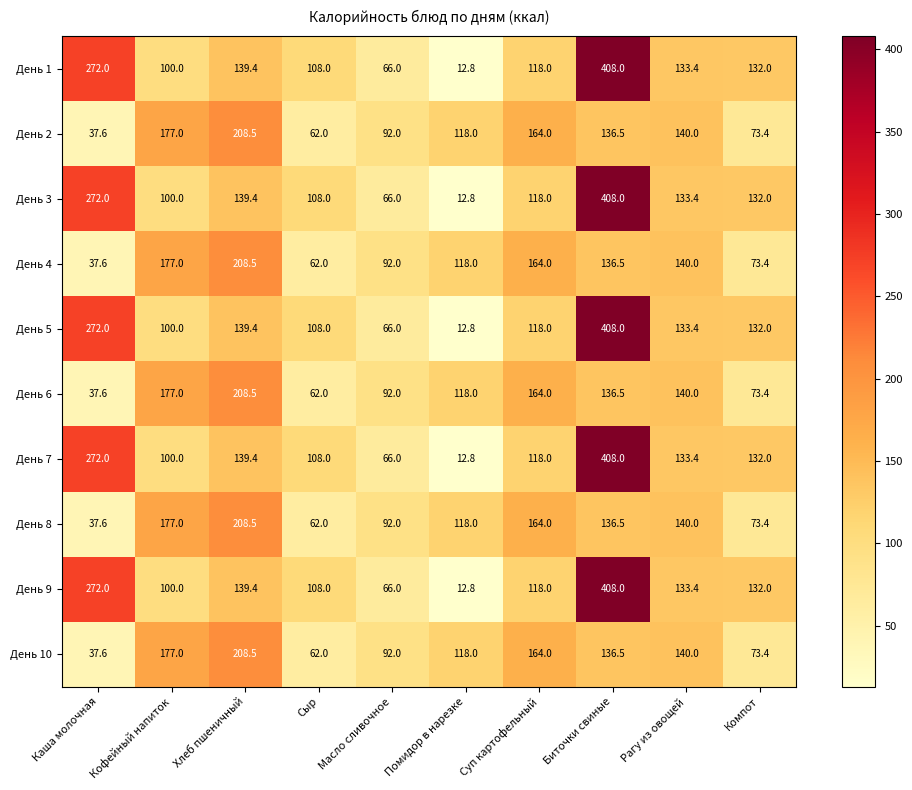

What is the difference between the highest and lowest values at Кофейный напиток?

77.0